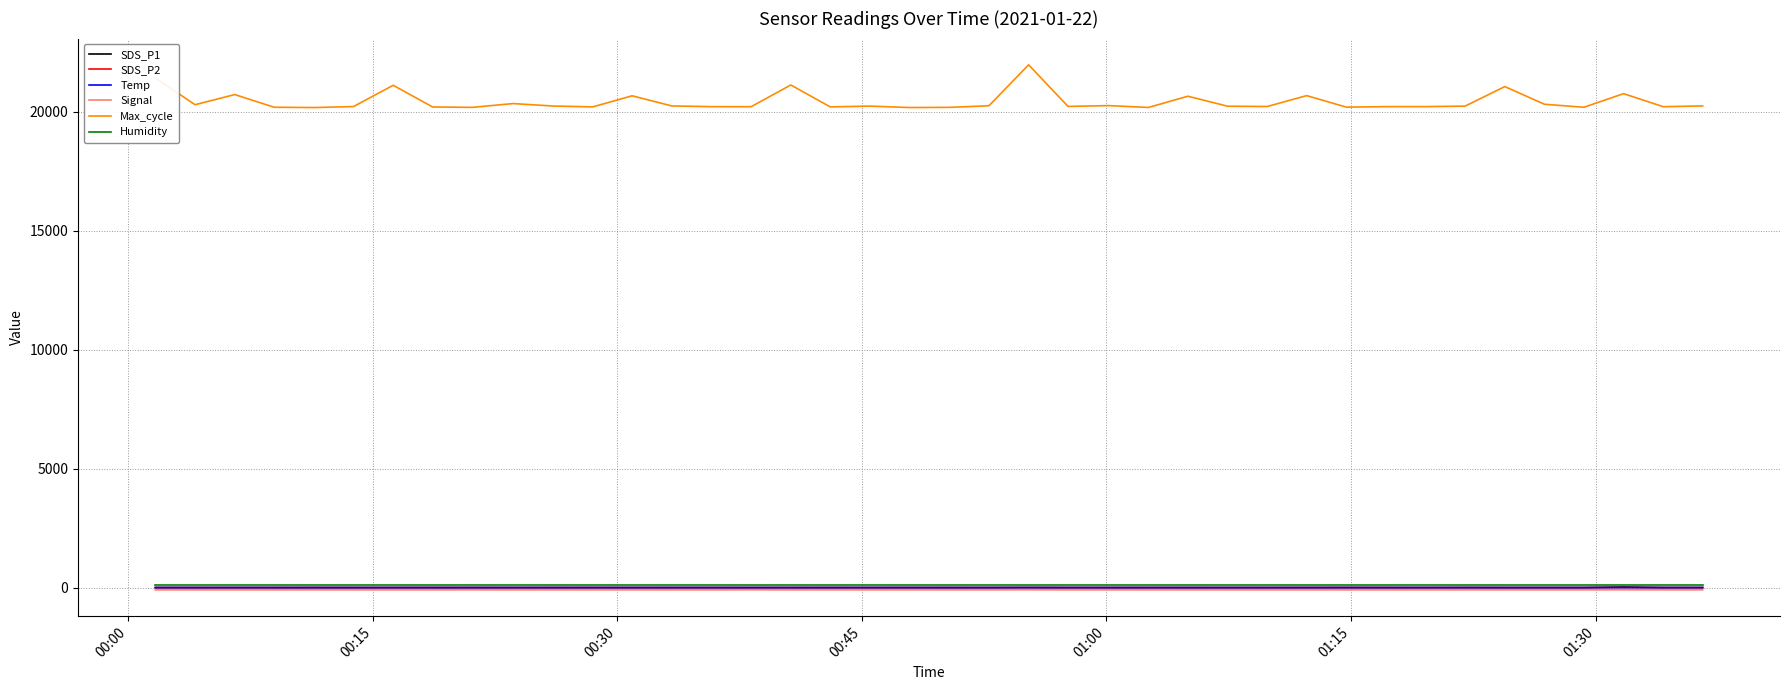

What is the maximum value shown in the chart?

21980.0